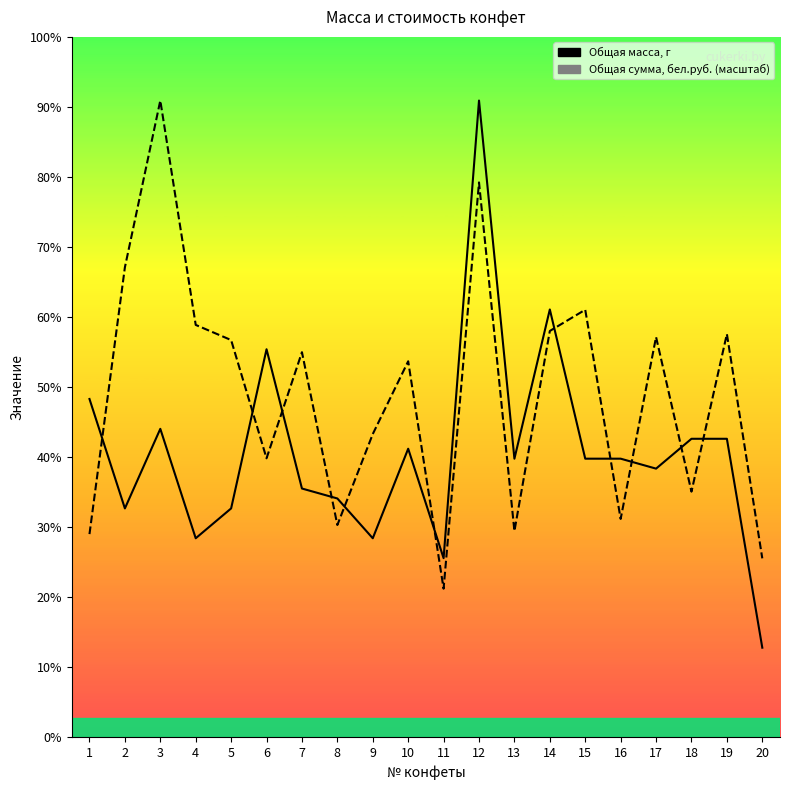

In Общая сумма, бел.руб., how many points are lower than both neighbors (excluding endpoints)?

6